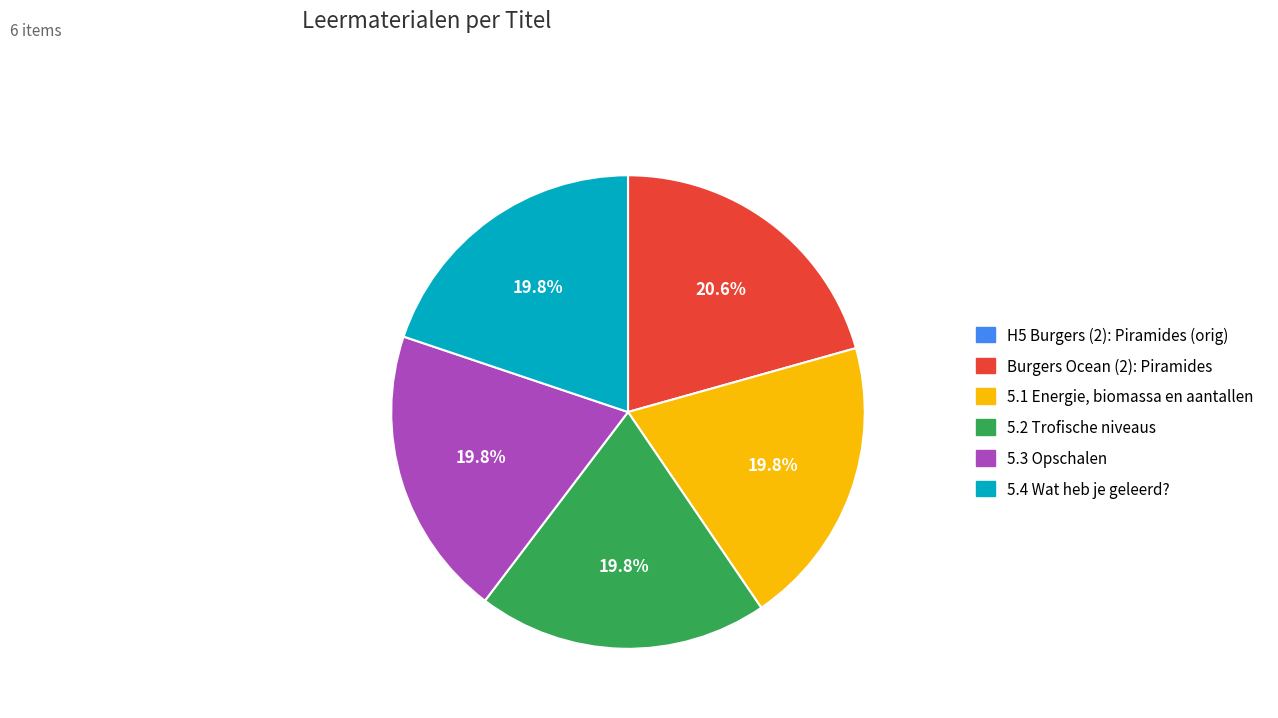

Is there any slice that represents more than half of the pie?

No